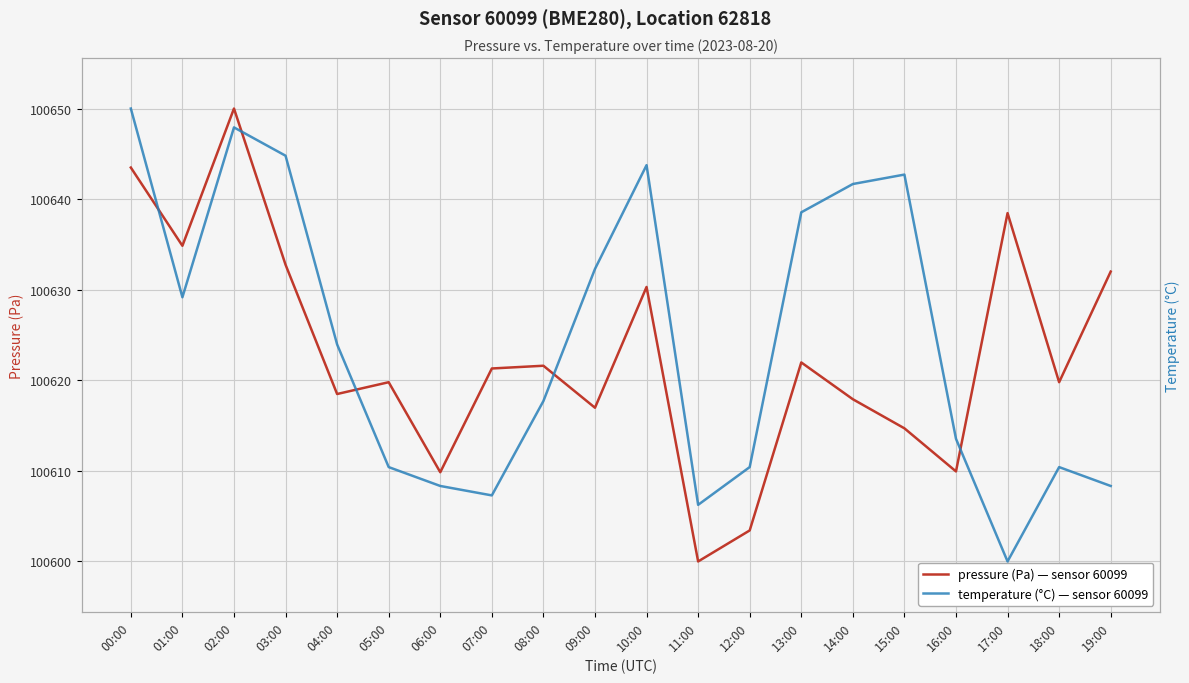

What is the difference between the second highest and second lowest values in the pressure (Pa) series?

360545.5